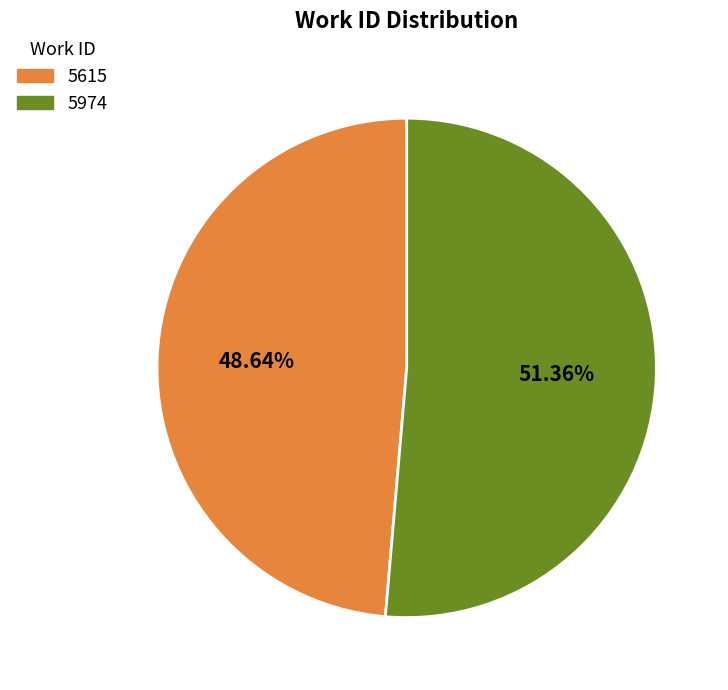

To the nearest percent, what is the average slice percentage?

50%